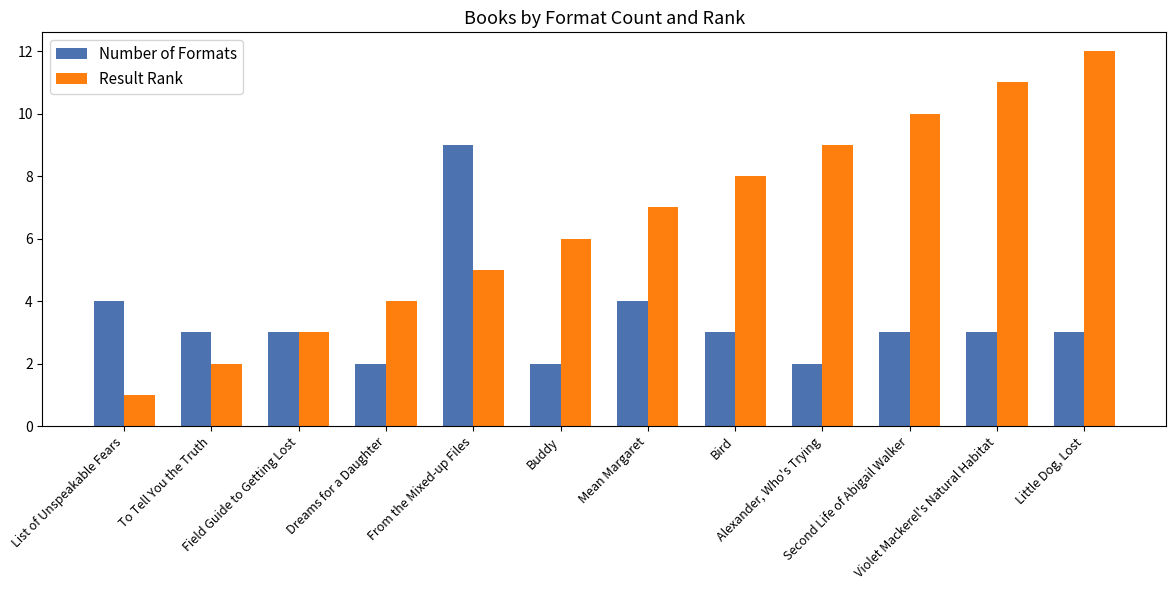

What is the approximate value of Result Rank at Bird, to the nearest 5?

10